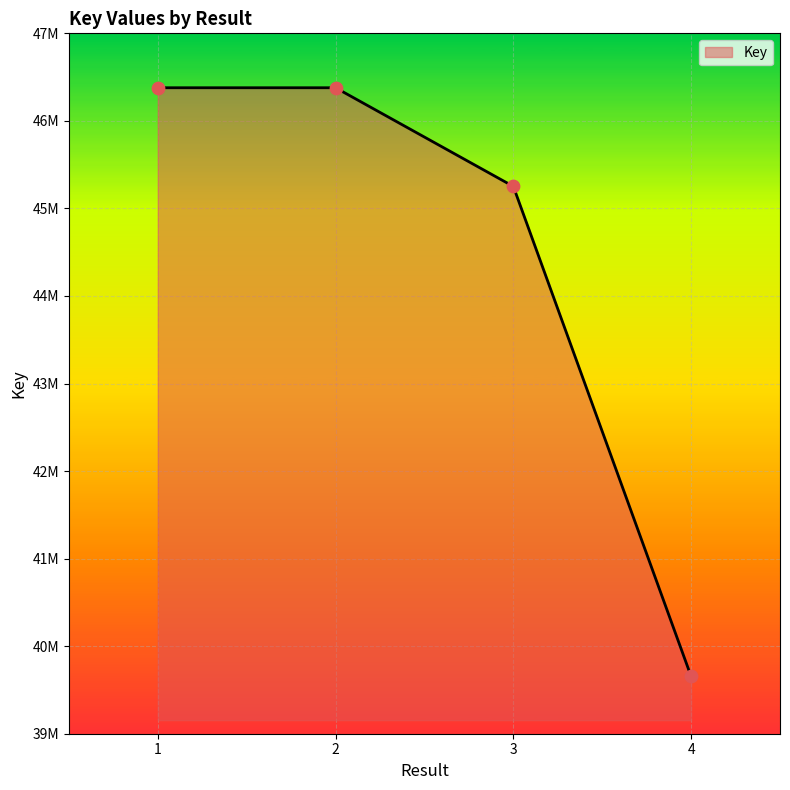

Does the chart have visible grid lines?

Yes